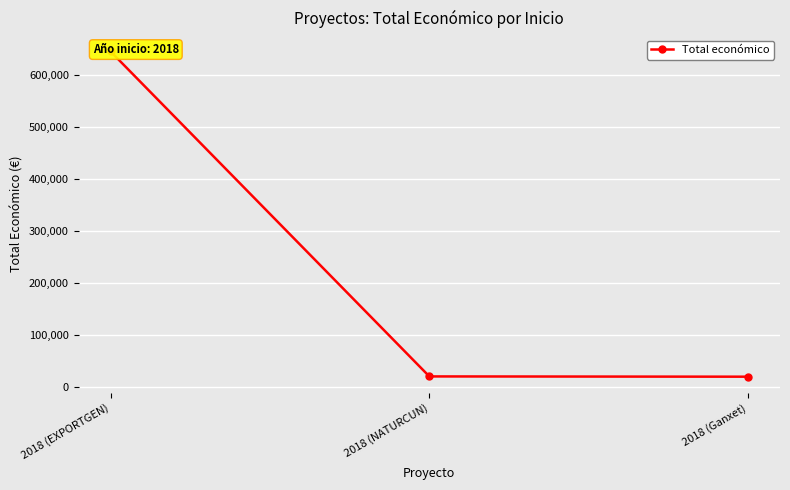

Reading left to right, transcribe all the data shown in this chart.

2018 (EXPORTGEN)=644817	2018 (NATURCUN)=19478	2018 (Ganxet)=18970